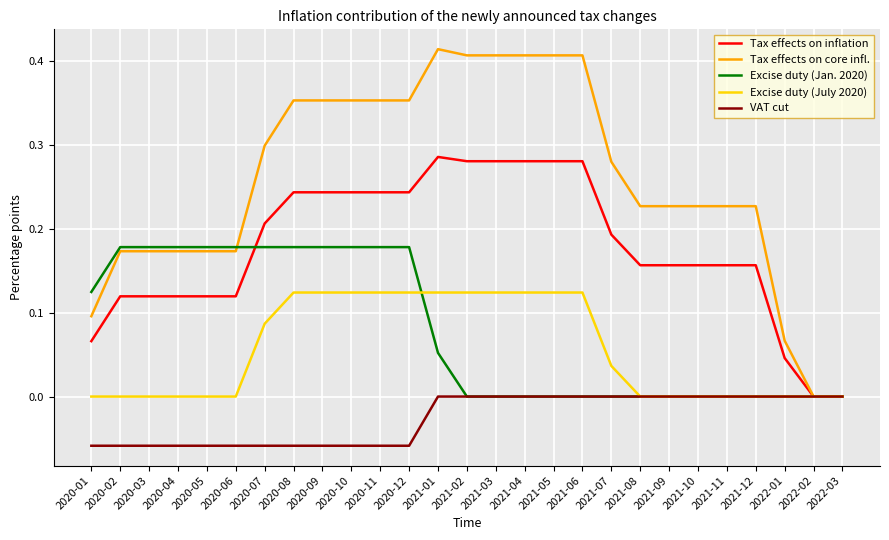

How many Excise duty (July 2020) values are between 0 and 1?

27